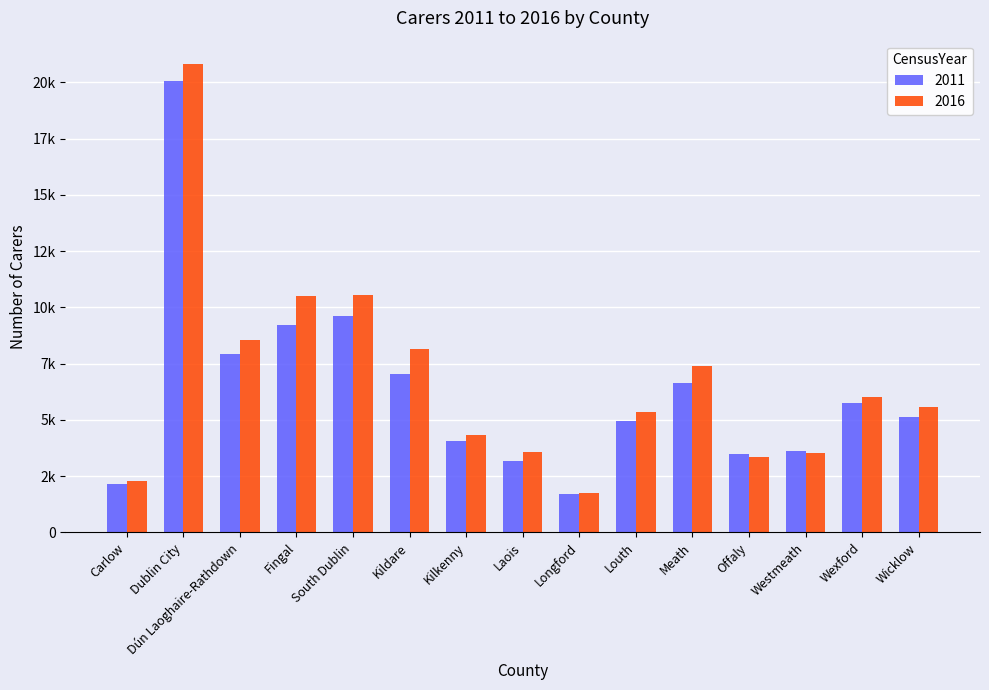

What are all the series names shown in the legend?

2011, 2016